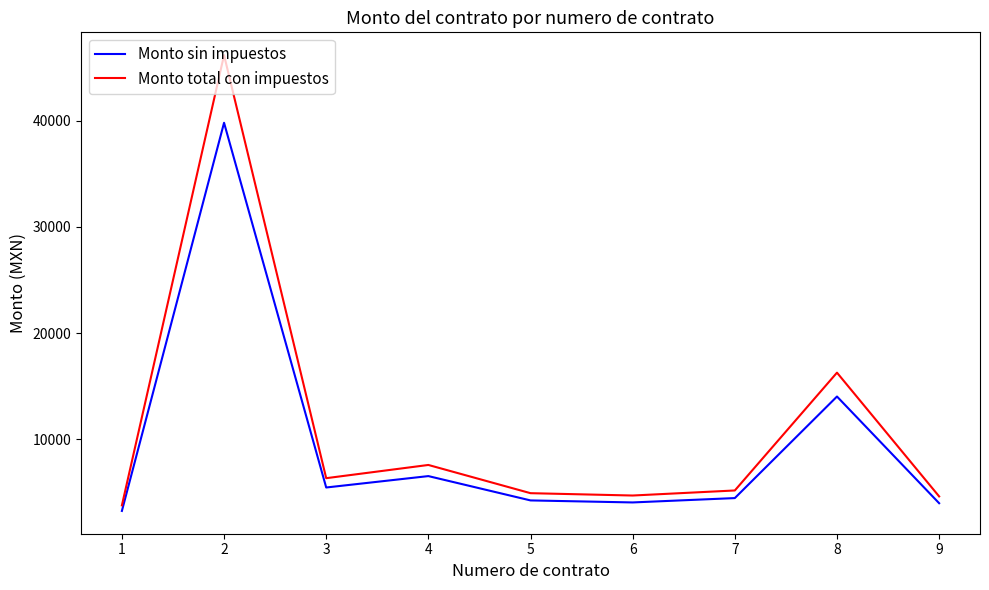

True or false: Monto sin impuestos and Monto total con impuestos intersect in this chart.

False